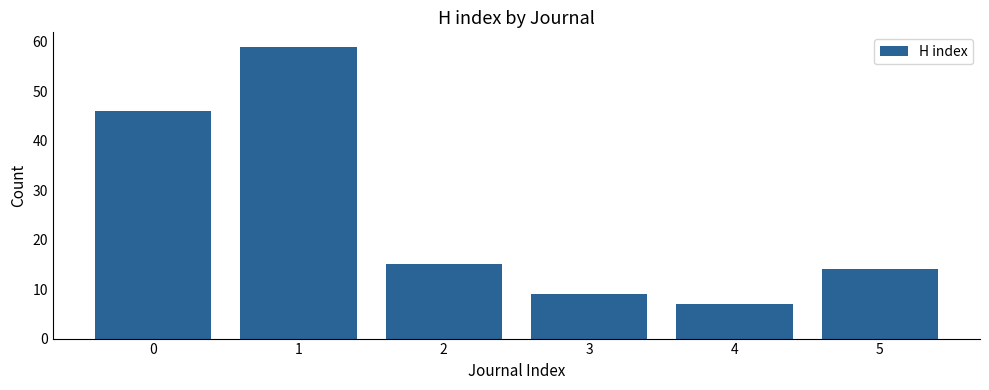

Reading right to left, what are all the values shown in this chart?

14	7	9	15	59	46